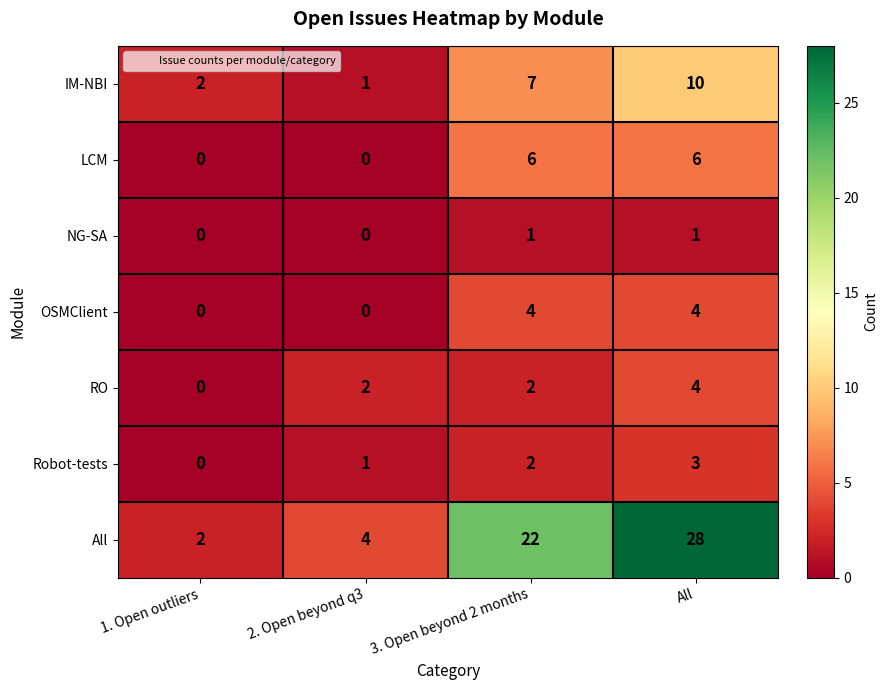

Where is All nearest to the value 15?

3. Open beyond 2 months